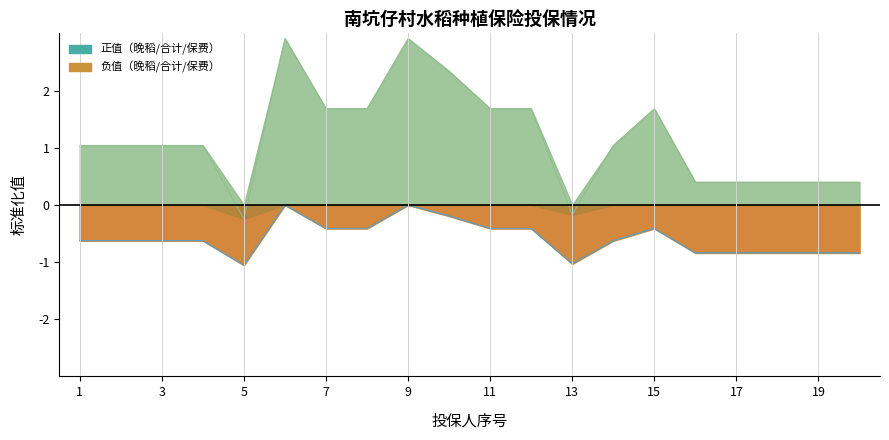

True or false: 合计面积 and 农户自缴保费 cross at least once.

False